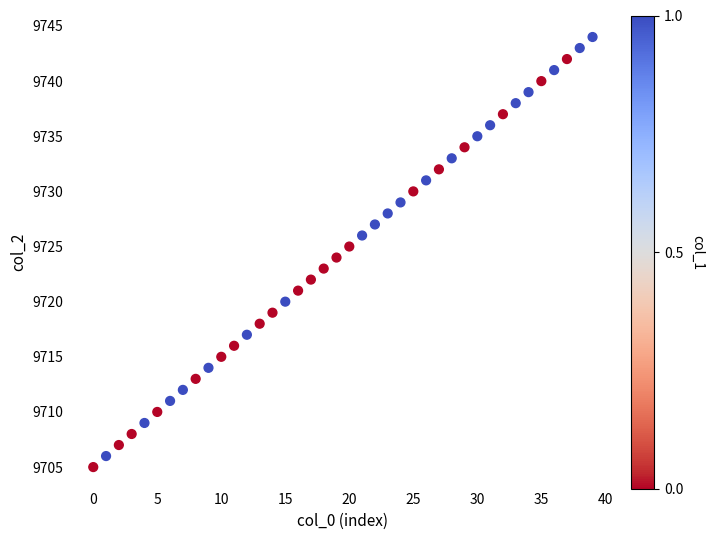

What is the range of Y values (max minus min)?

39